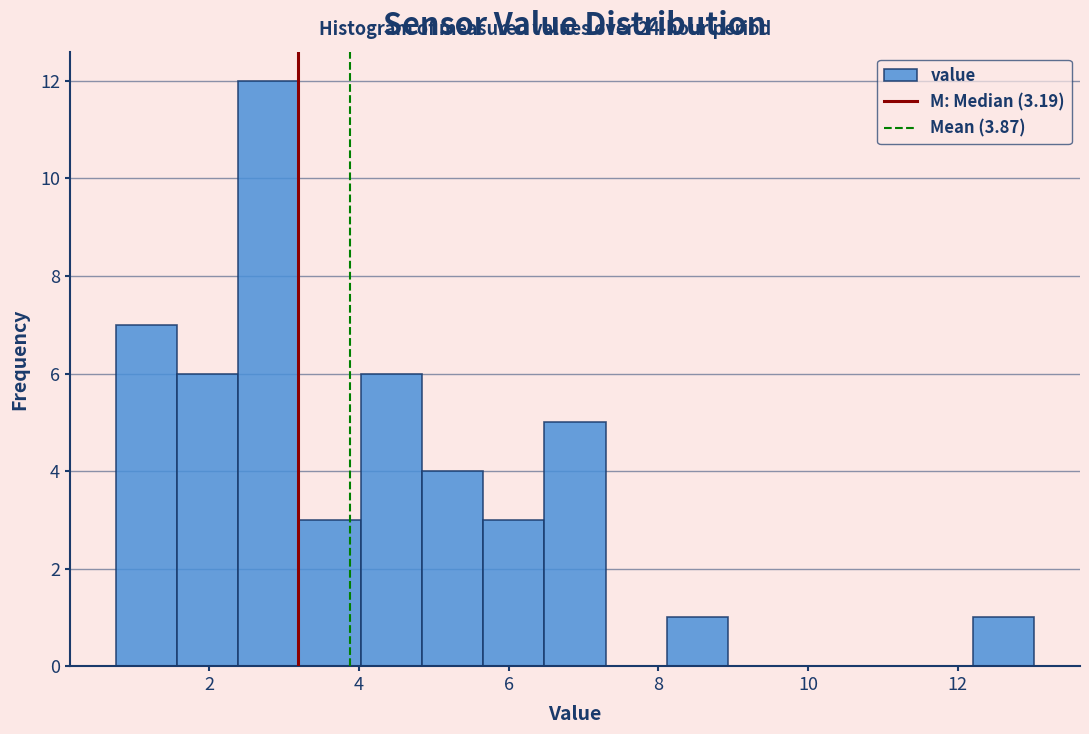

How tall is the bar that spans 0.8 to 1.6 on the x-axis? Neither the bar edges nor the heights are printed on the chart, so give them approximately, as read against the axes.

7